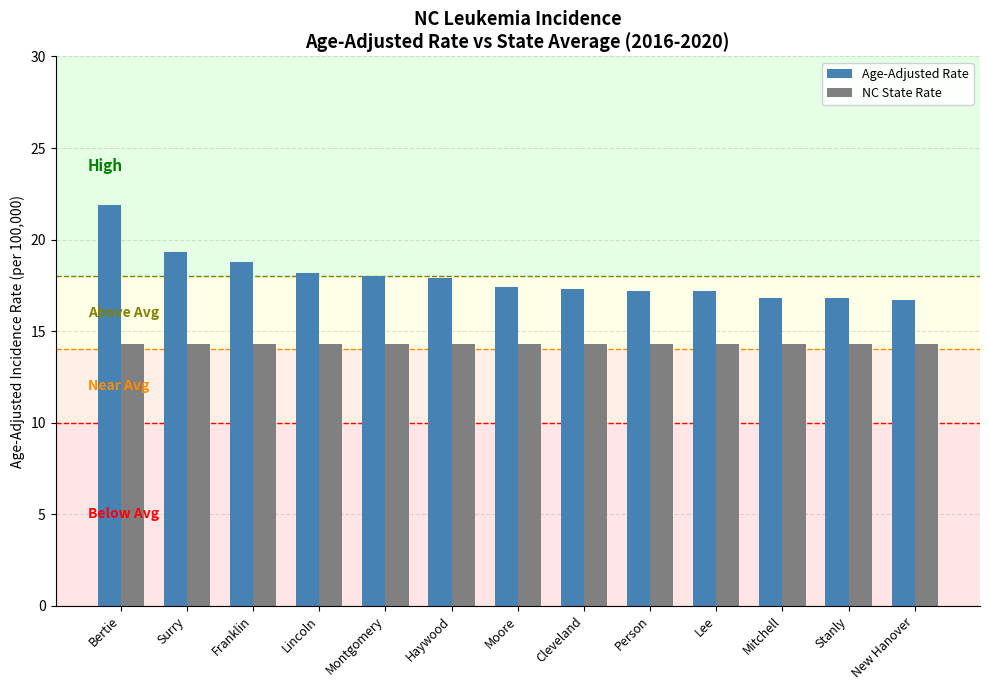

List the series in order of their peak value, lowest first.

NC State Rate, Age-Adjusted Rate